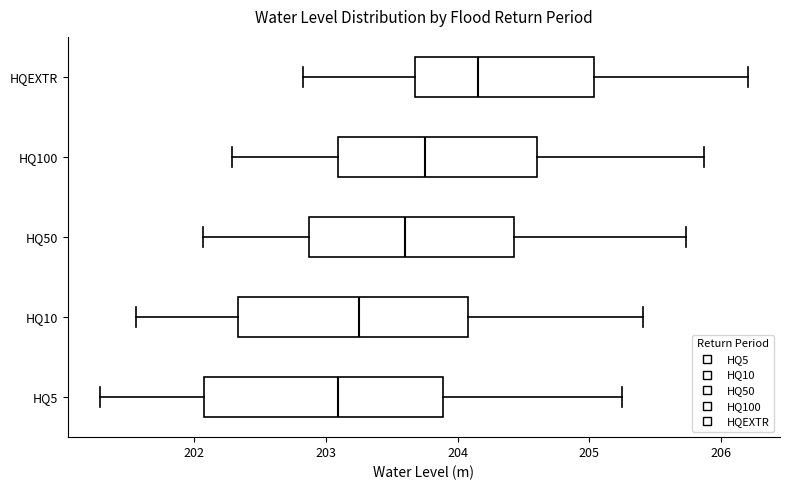

Which box has the furthest to the right median line?

HQEXTR